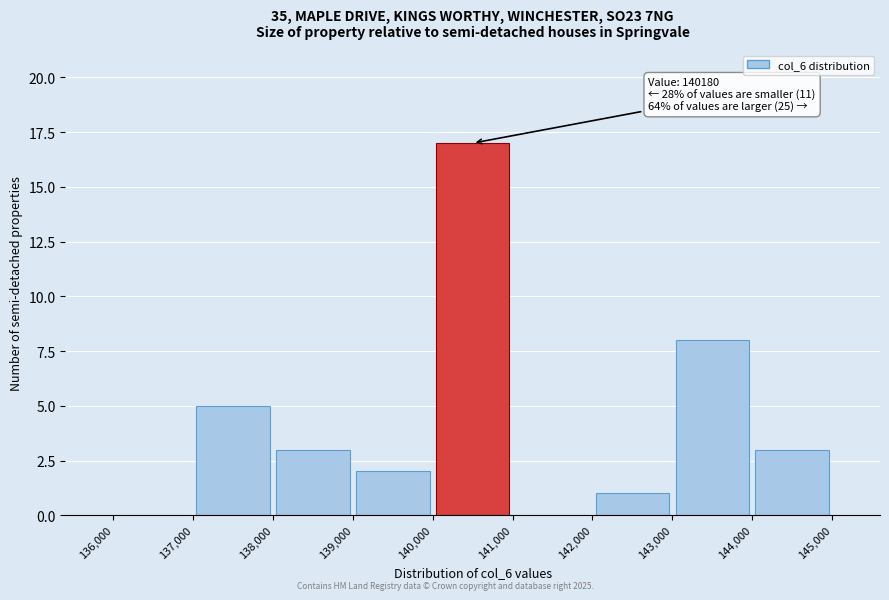

Over which range of the x-axis is the bar tallest?

140,000 to 141,000